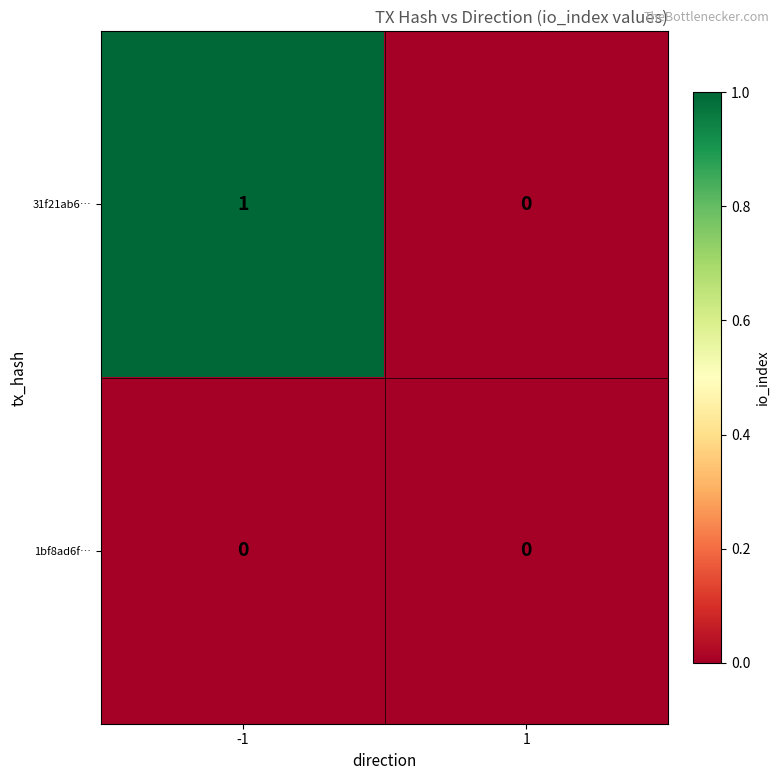

How many values in the 31f21ab6… series are below 1?

1